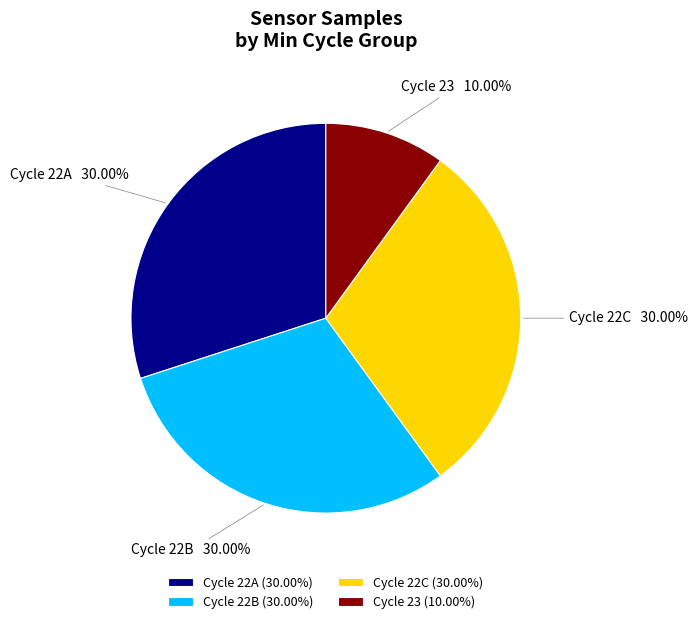

Is the sum of Cycle 22C and Cycle 22B greater than half?

Yes